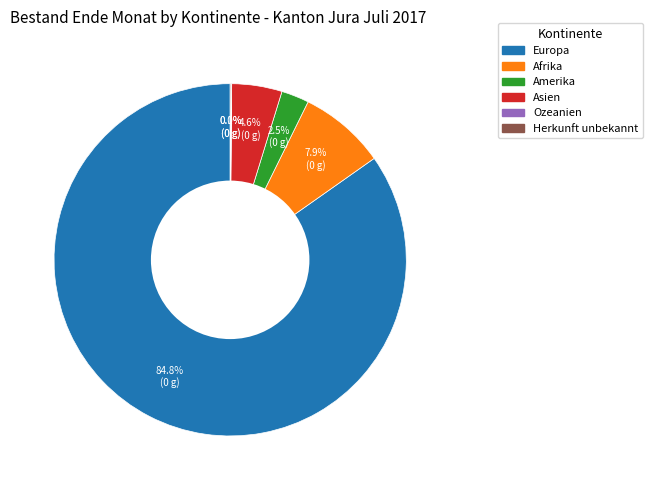

Which category has the biggest portion of the pie?

Europa